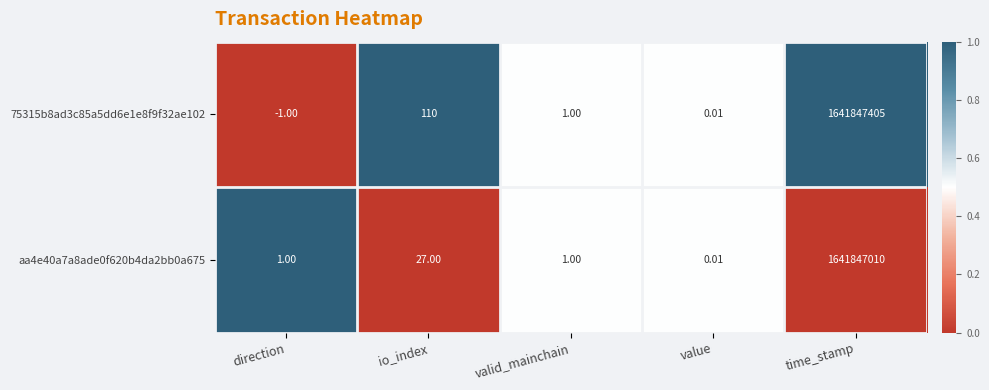

Rank the categories by 75315b8ad3c85a5dd6e1e8f9f32ae102 value from highest to lowest.

time_stamp, io_index, valid_mainchain, value, direction